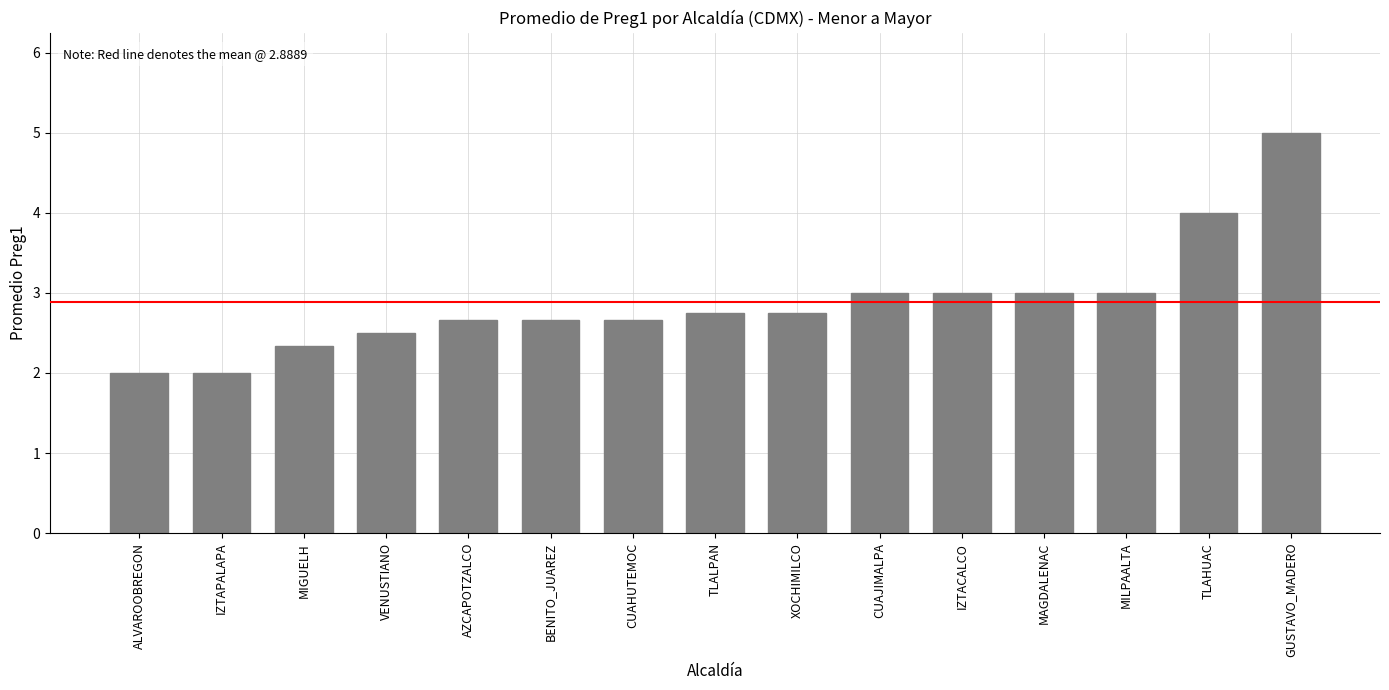

Reading left to right, extract all data points from this chart.

ALVAROOBREGON=2.0	IZTAPALAPA=2.0	MIGUELH=2.3	VENUSTIANO=2.5	AZCAPOTZALCO=2.7	BENITO_JUAREZ=2.7	CUAHUTEMOC=2.7	TLALPAN=2.8	XOCHIMILCO=2.8	CUAJIMALPA=3.0	IZTACALCO=3.0	MAGDALENAC=3.0	MILPAALTA=3.0	TLAHUAC=4.0	GUSTAVO_MADERO=5.0